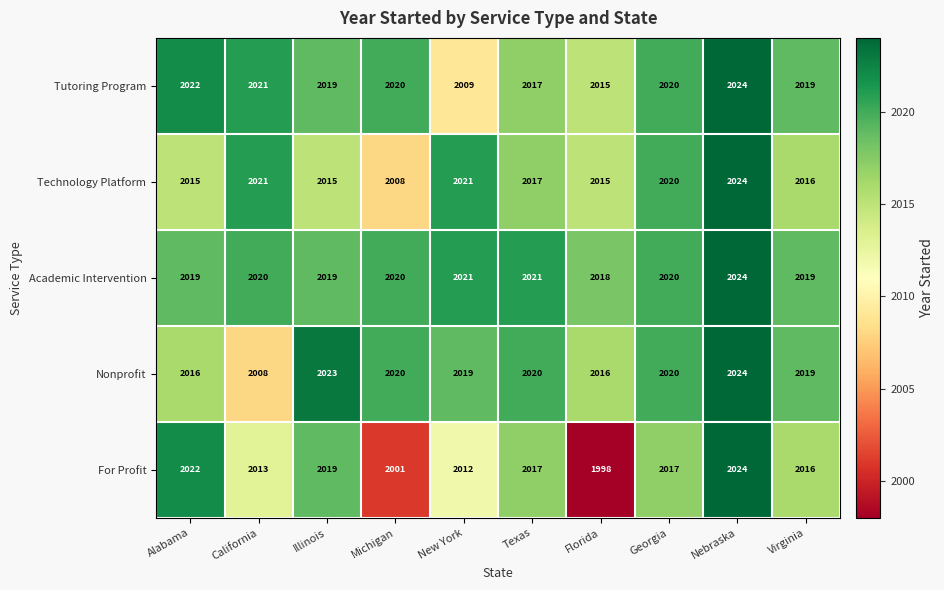

What is the total value across all series at Michigan?

10069